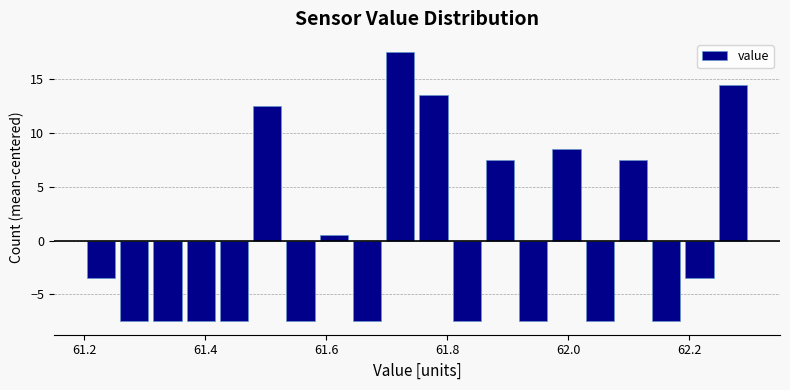

Around what value on the x-axis is the tallest bar? Give the approximate position of its centre, as read against the axis.

61.72